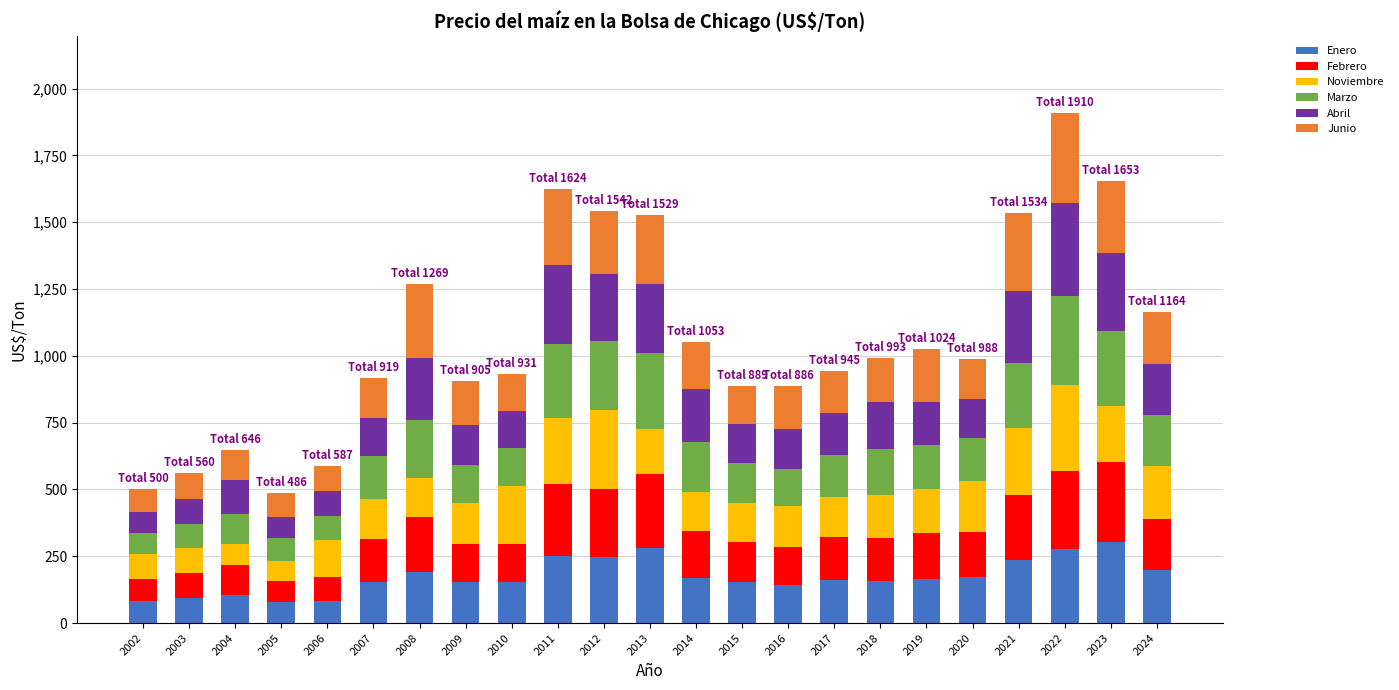

What are all the series names shown in the legend?

Enero, Febrero, Noviembre, Marzo, Abril, Junio